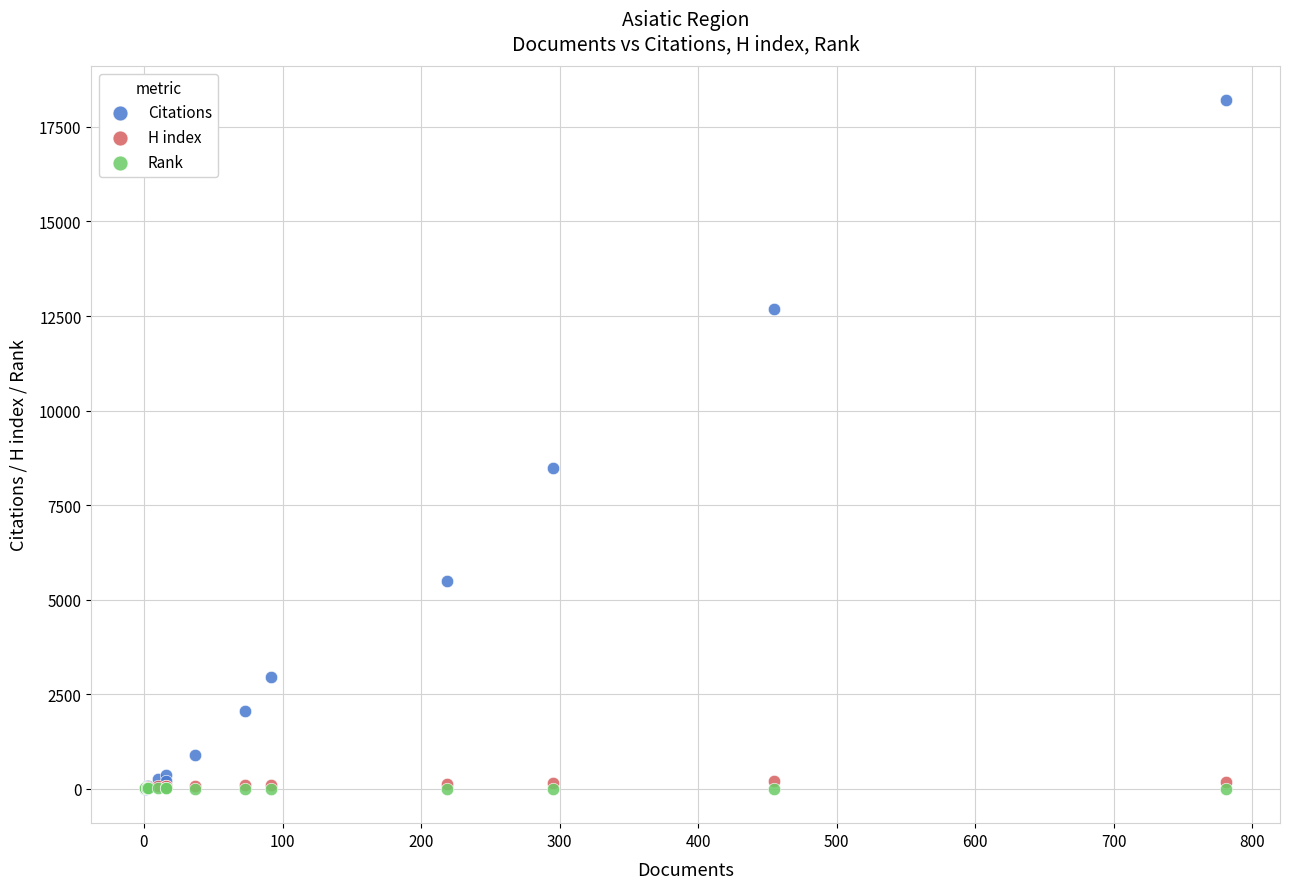

Across all series, what Y value is closest to 9103?

8474